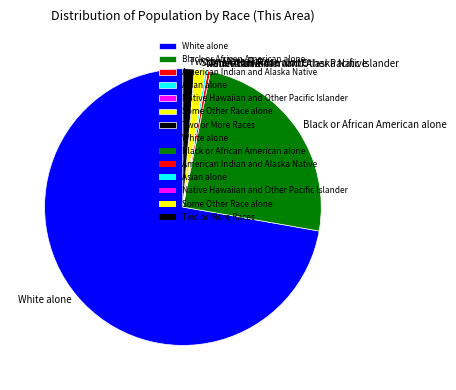

Which category has the biggest portion of the pie?

White alone